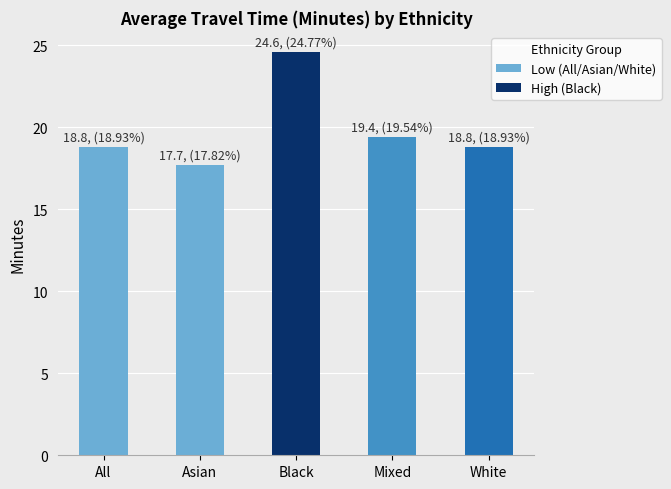

Which label corresponds to the largest value in the chart?

Black